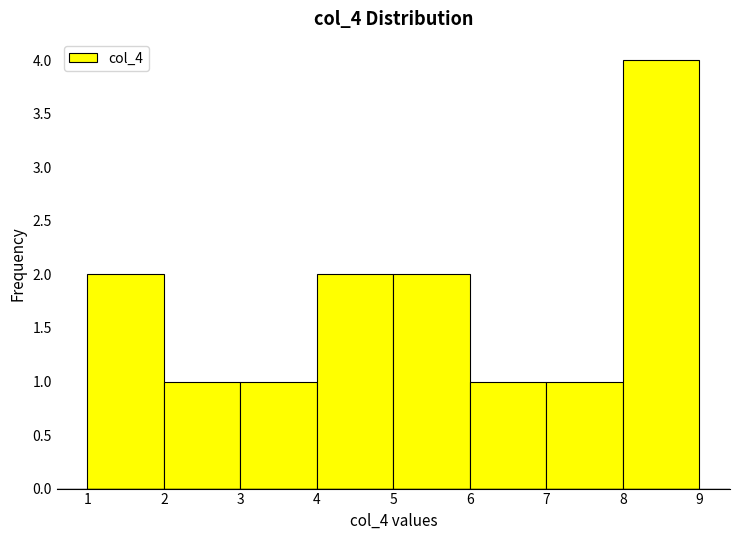

How tall is the bar that spans 4 to 5 on the x-axis? The values are not printed on the chart, so give them approximately, as read against the axis.

2